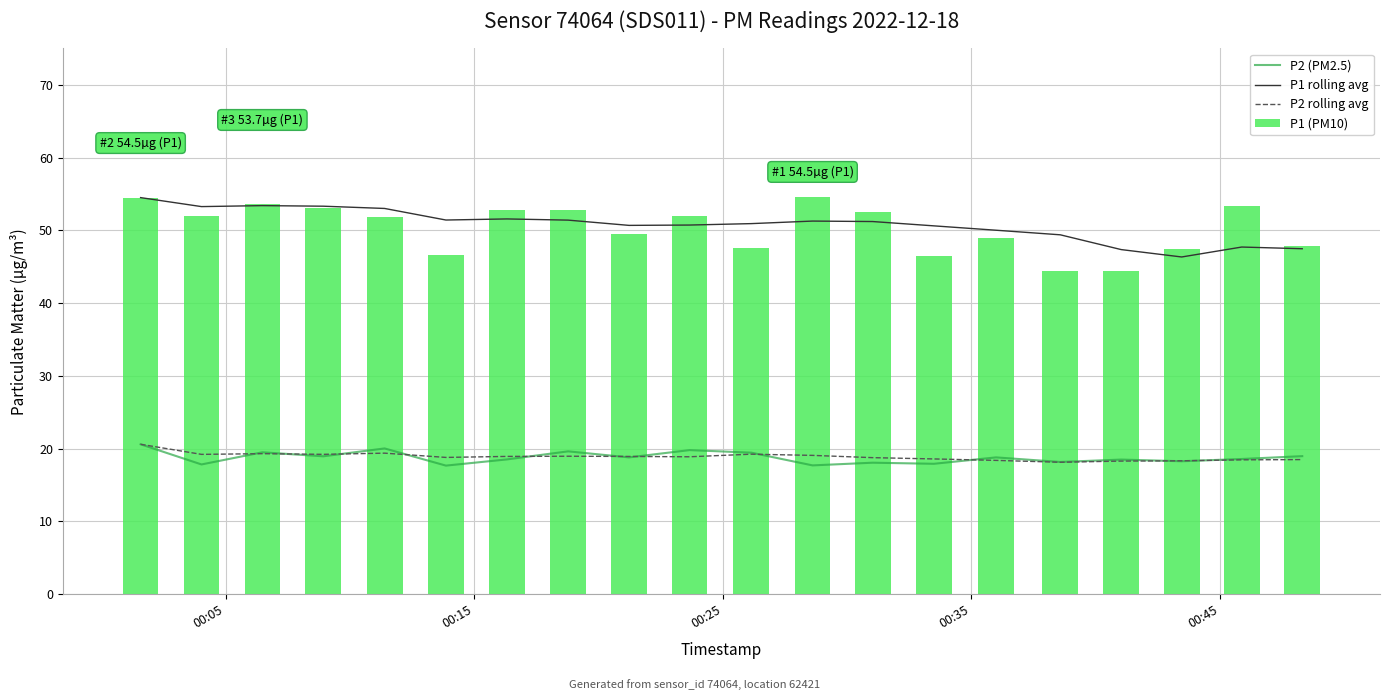

What is the minimum value for P2 (PM2.5)?

17.7